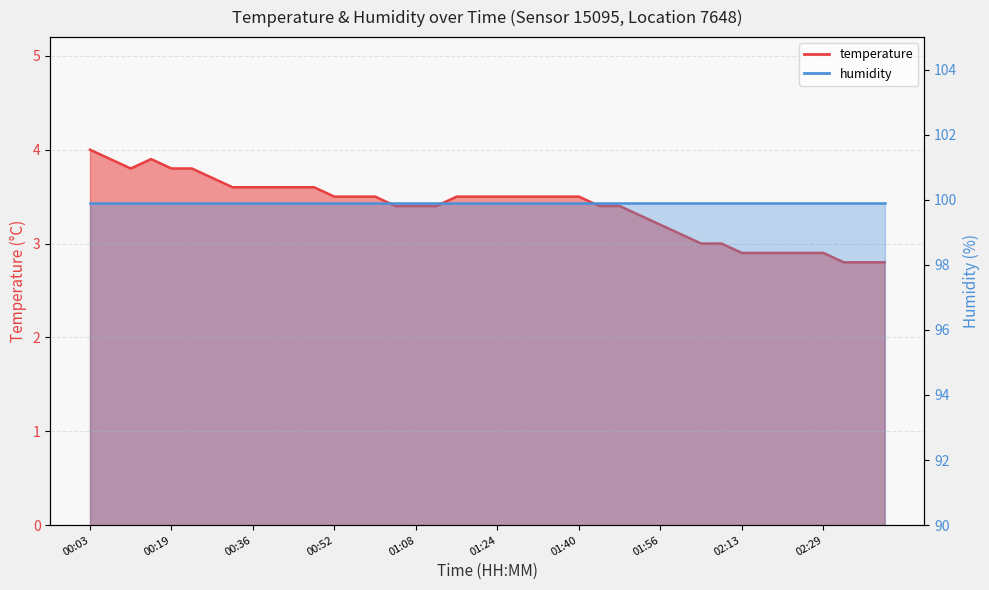

What is the smallest value displayed?

2.8